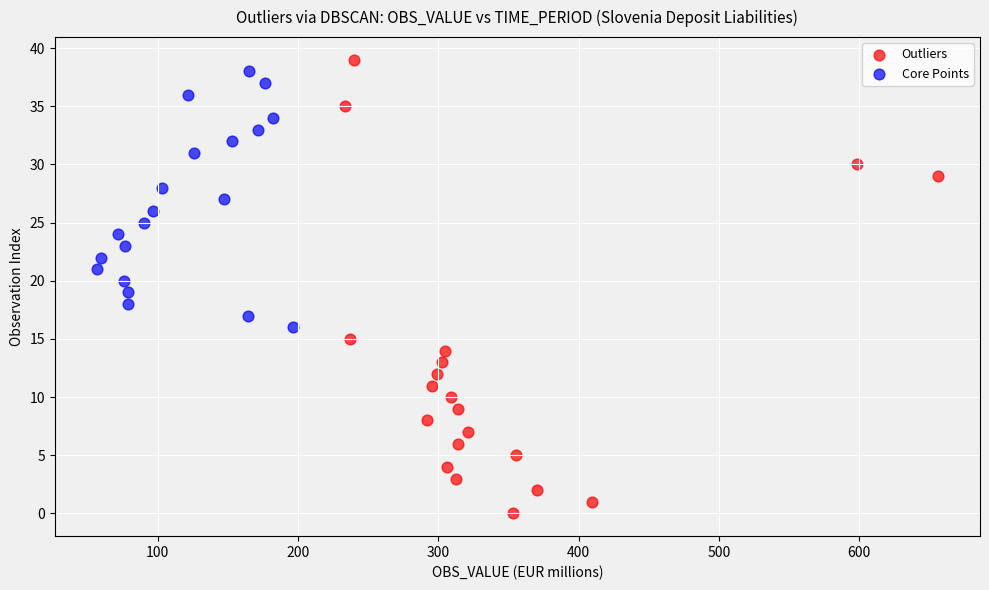

Which series has the largest Y range (max minus min)?

Outliers